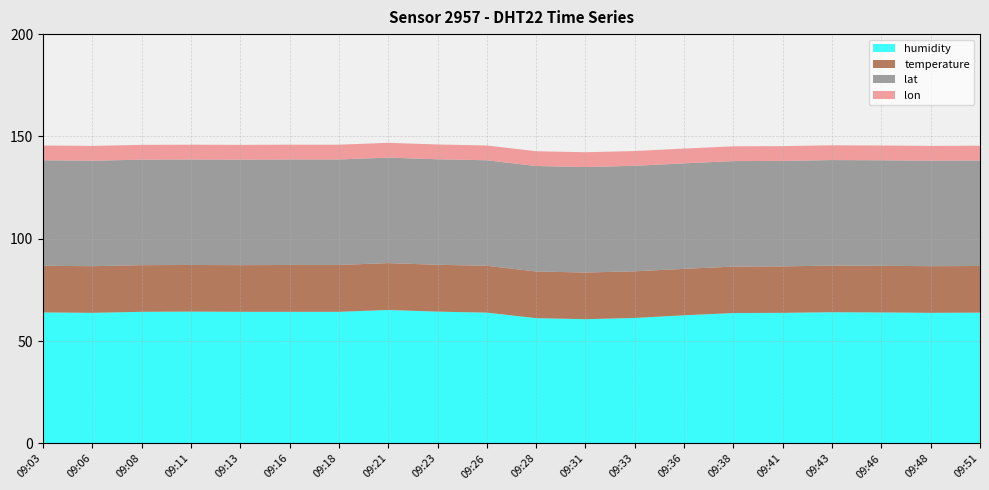

Reading left to right, extract all data points from this chart.

humidity: 09:03=64.0	09:06=63.8	09:08=64.3	09:11=64.4	09:13=64.3	09:16=64.3	09:18=64.3	09:21=65.2	09:23=64.4	09:26=63.9	09:28=61.2	09:31=60.7	09:33=61.3	09:36=62.6	09:38=63.7	09:41=63.8	09:43=64.1	09:46=64.0	09:48=63.8	09:51=63.9
temperature: 09:03=22.8	09:06=22.8	09:08=22.8	09:11=22.8	09:13=22.8	09:16=22.9	09:18=22.9	09:21=22.9	09:23=22.9	09:26=22.9	09:28=22.8	09:31=22.8	09:33=22.8	09:36=22.7	09:38=22.7	09:41=22.7	09:43=22.8	09:46=22.8	09:48=22.8	09:51=22.8
lat: 09:03=51.5	09:06=51.5	09:08=51.5	09:11=51.5	09:13=51.5	09:16=51.5	09:18=51.5	09:21=51.5	09:23=51.5	09:26=51.5	09:28=51.5	09:31=51.5	09:33=51.5	09:36=51.5	09:38=51.5	09:41=51.5	09:43=51.5	09:46=51.5	09:48=51.5	09:51=51.5
lon: 09:03=7.2	09:06=7.2	09:08=7.2	09:11=7.2	09:13=7.2	09:16=7.2	09:18=7.2	09:21=7.2	09:23=7.2	09:26=7.2	09:28=7.2	09:31=7.2	09:33=7.2	09:36=7.2	09:38=7.2	09:41=7.2	09:43=7.2	09:46=7.2	09:48=7.2	09:51=7.2